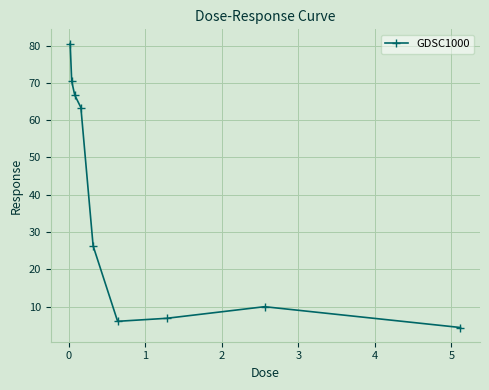

How many lines are shown in the chart?

1